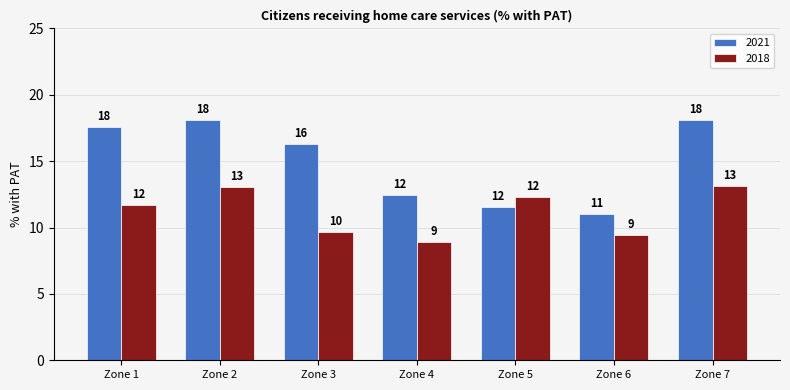

What are all the series names shown in the legend?

2021, 2018